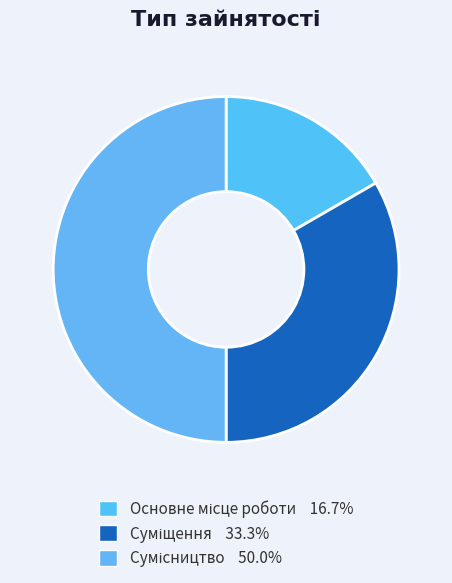

Is there any slice that represents more than half of the pie?

No